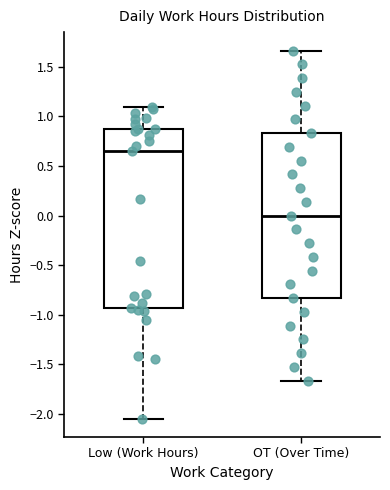

Which box has the highest median line?

Low (Work Hours)